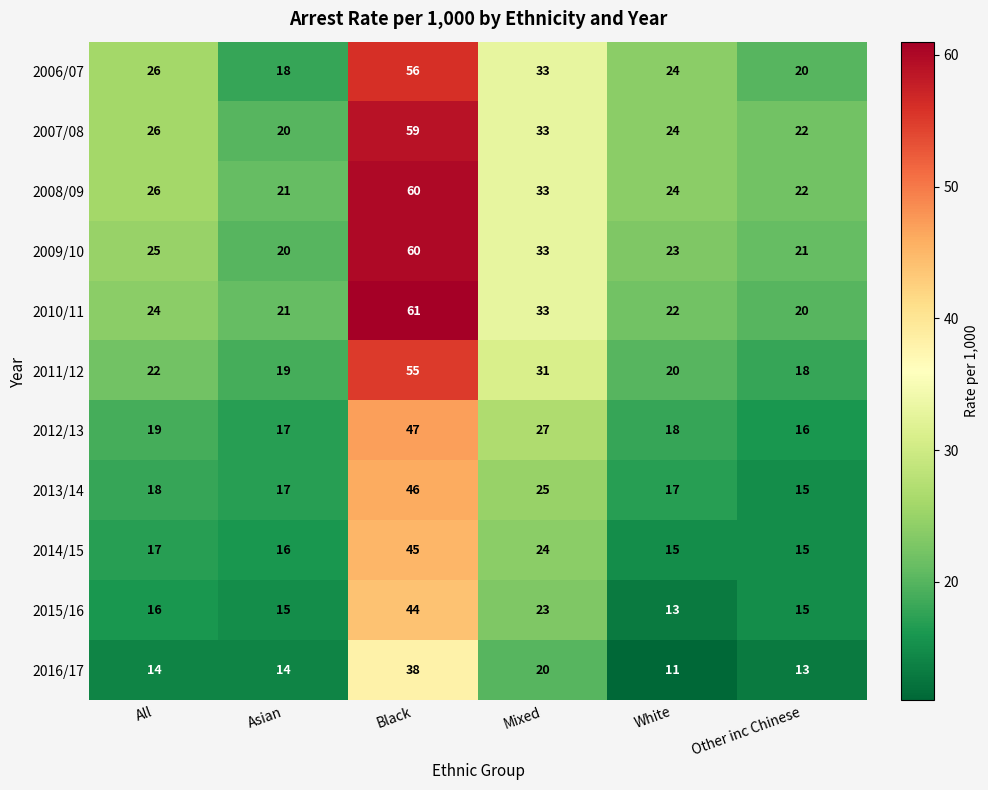

How many distinct data groups are displayed?

11